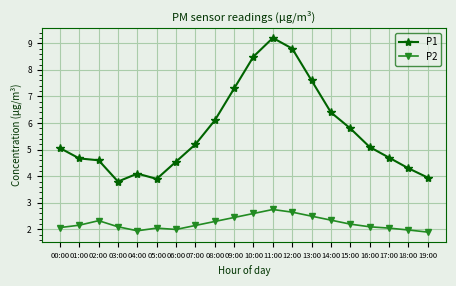

What is the difference between the maximum and second lowest values in the P2 series?

0.8